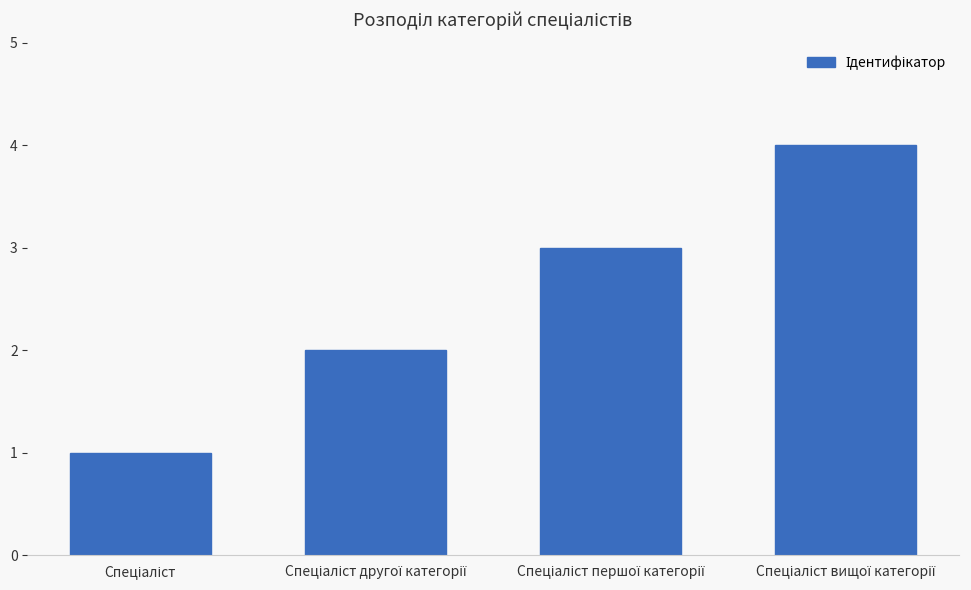

What is the value of the 4th bar from the left?

4